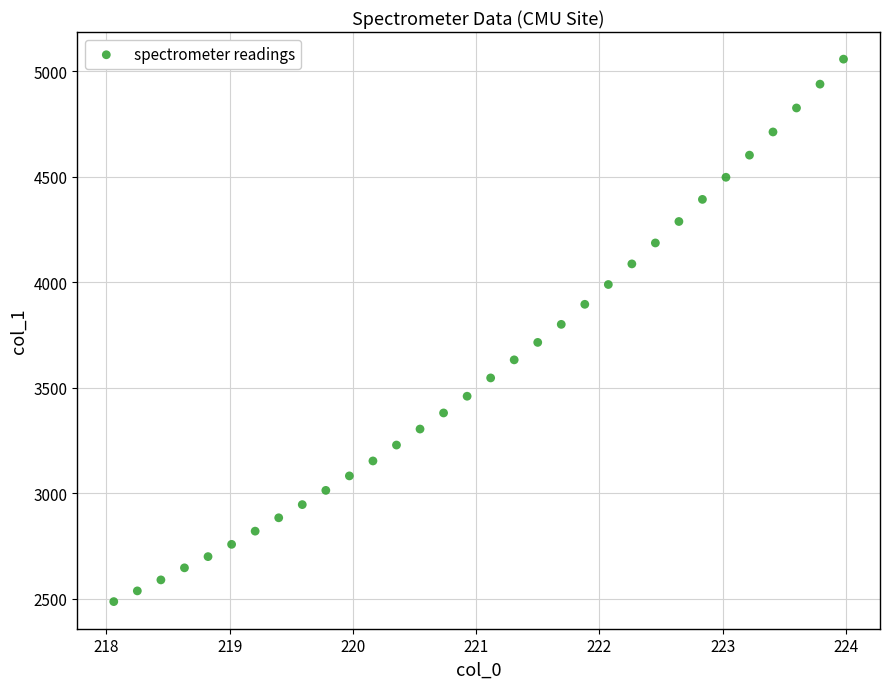

What Y value in the scatter plot is closest to 3772?

3800.5